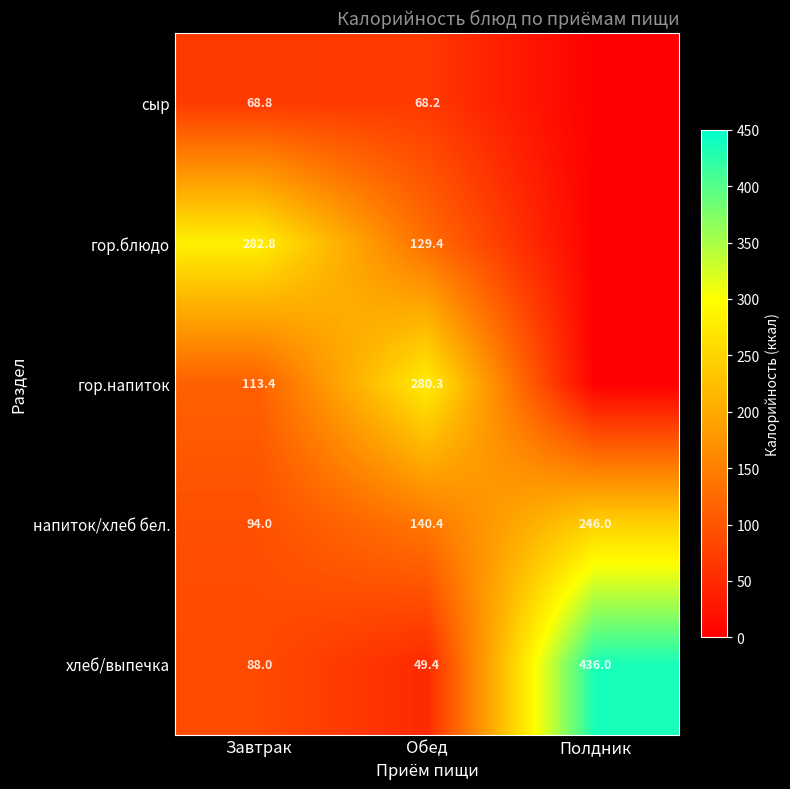

Is it true that сыр equals 25.5 at Обед?

False